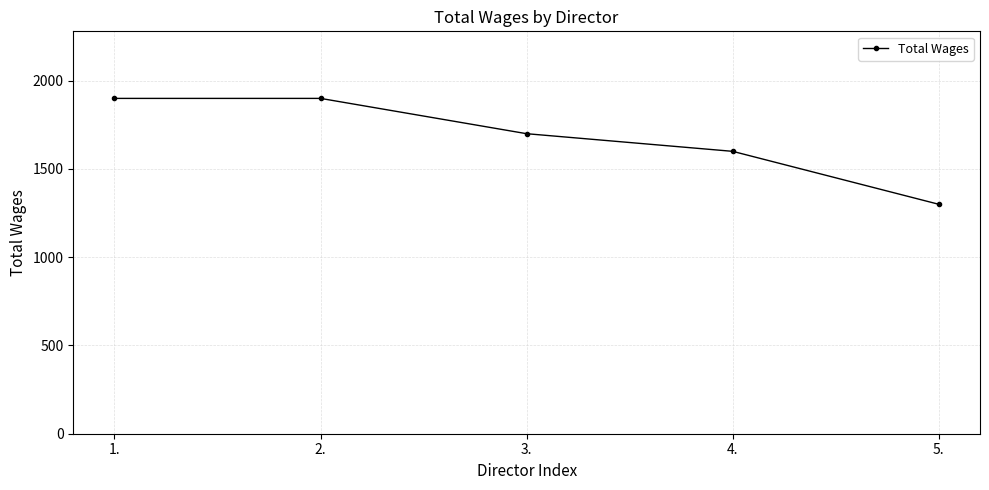

What is the label of the 3rd point from the left?

3.